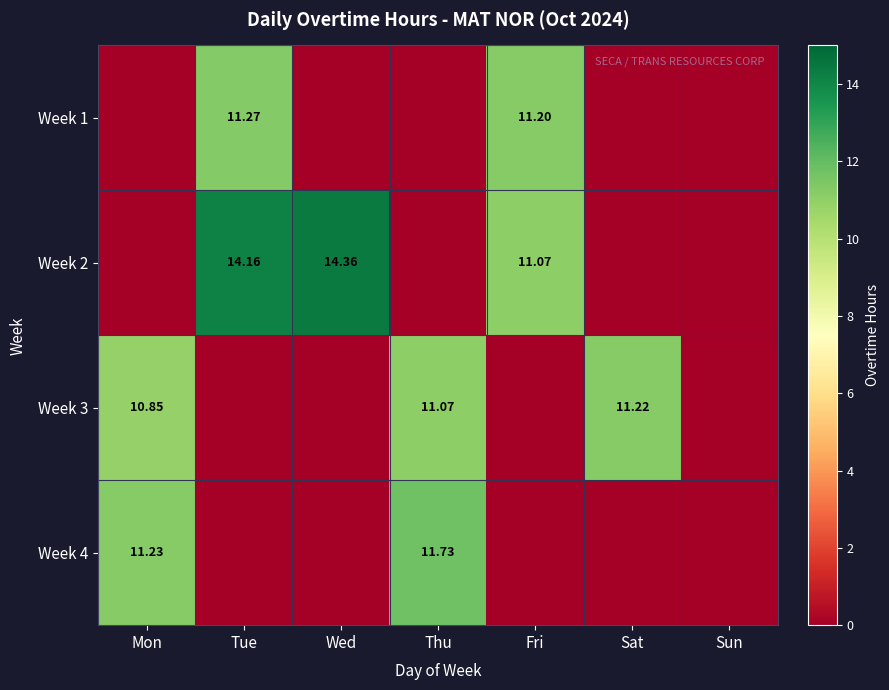

List the labels in order of Week 2 value, smallest first.

Mon, Thu, Sat, Sun, Fri, Tue, Wed